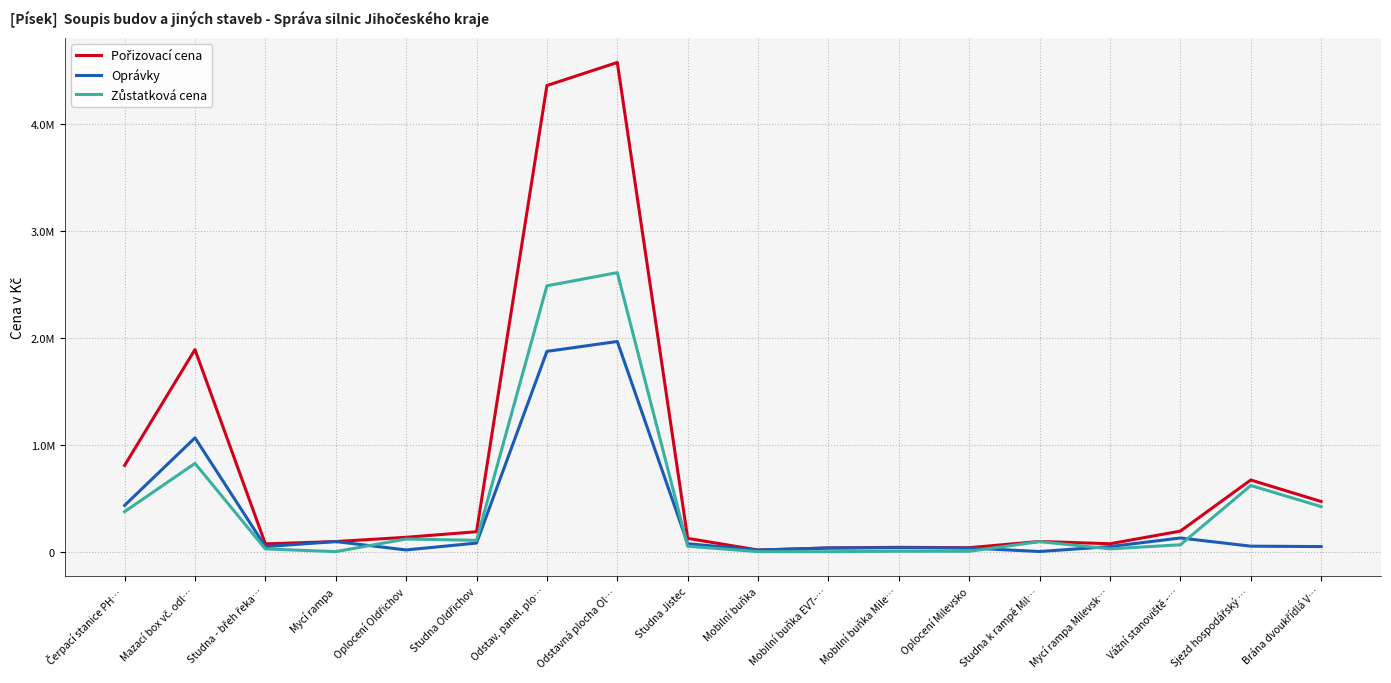

At which label does Zůstatková cena first exceed 93991?

Čerpací stanice PH…